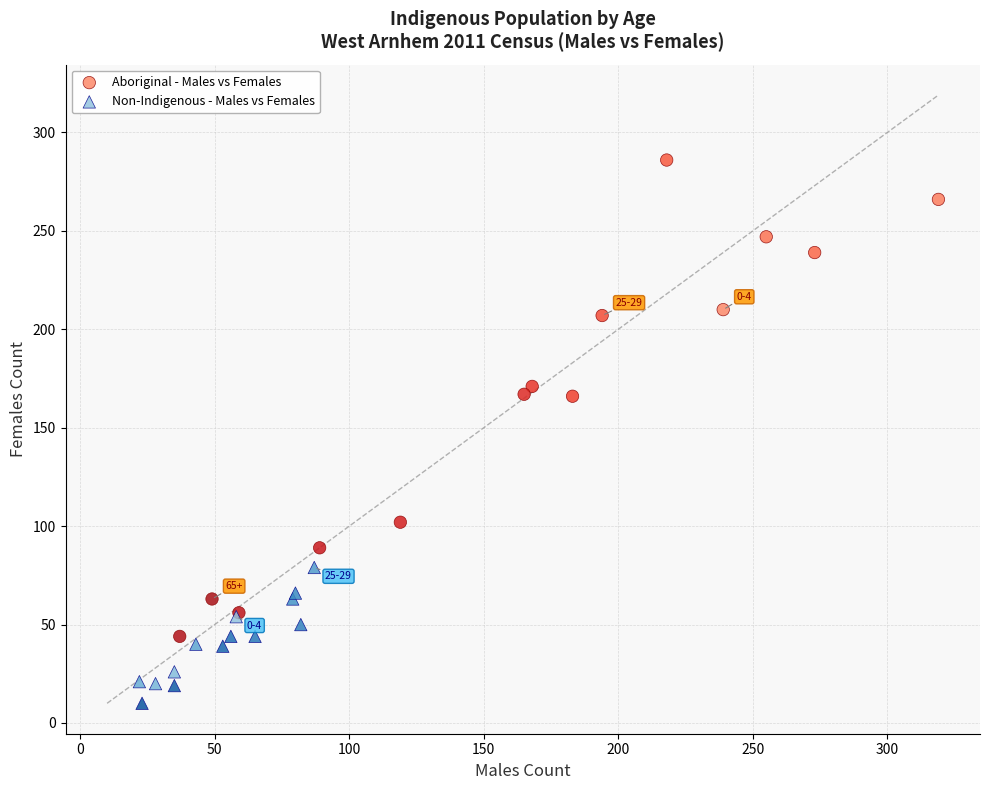

What are all the series names shown in the legend?

Aboriginal - Males vs Females, Non-Indigenous - Males vs Females